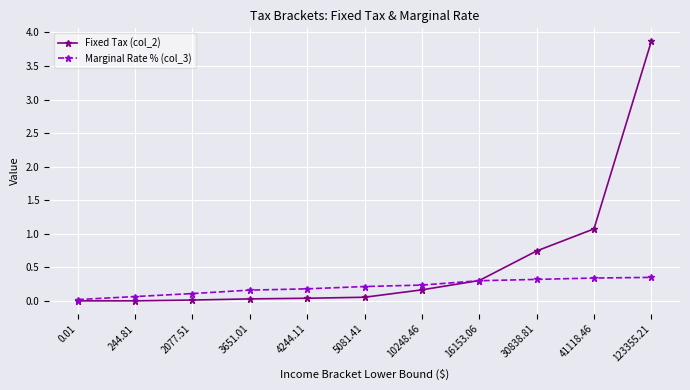

Is the value of Fixed Tax (col_2) at 3651.01 greater than the value of Marginal Rate % (col_3) at 41118.46?

No